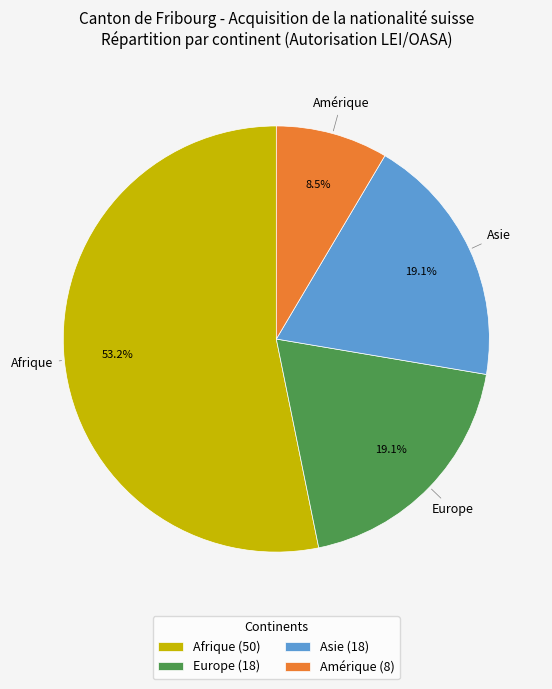

What is the largest slice in the pie chart?

Afrique (50)